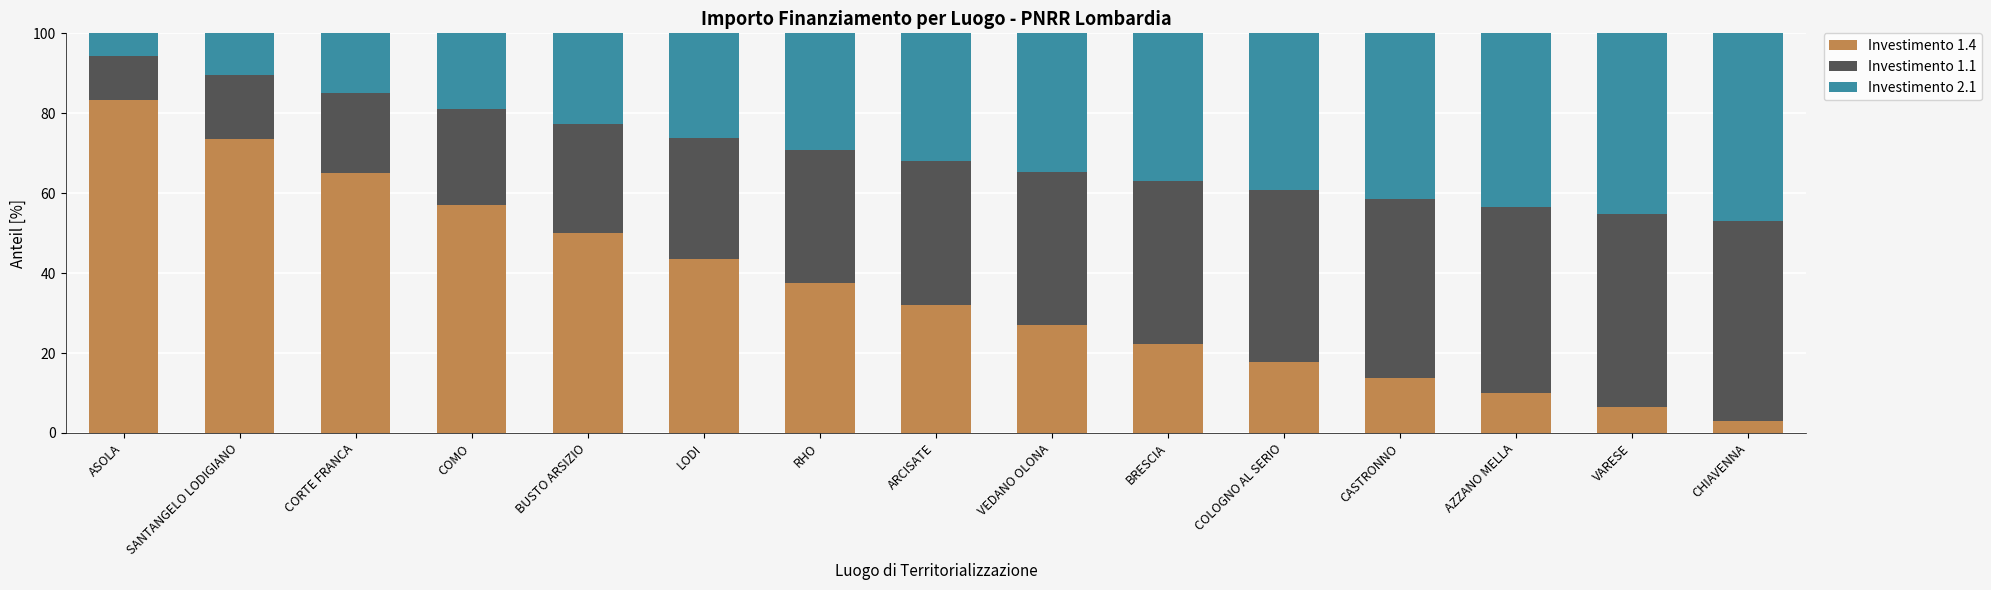

What is the total value across all series at AZZANO MELLA?

100.0